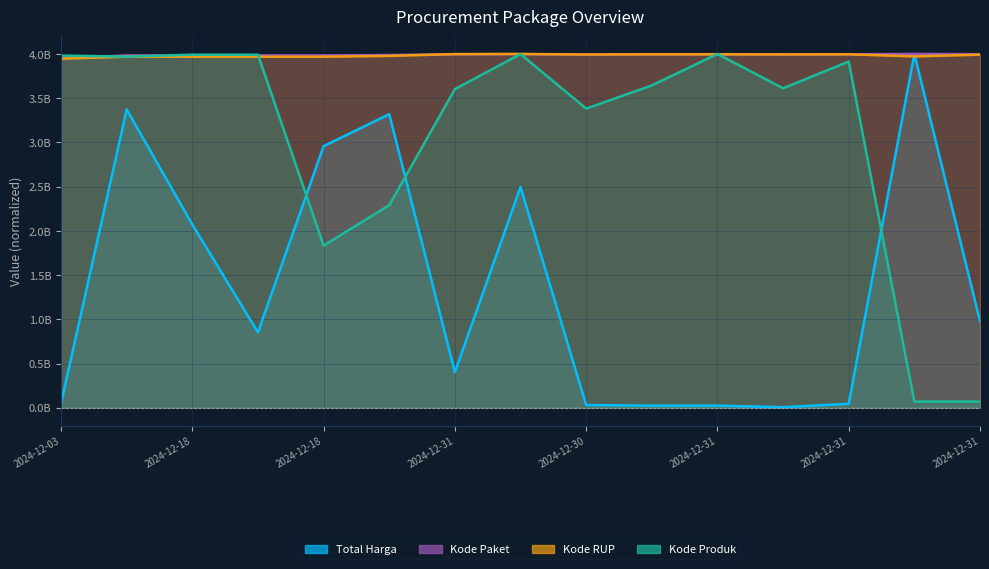

What is the maximum value for Kode Produk?

4000000000.0